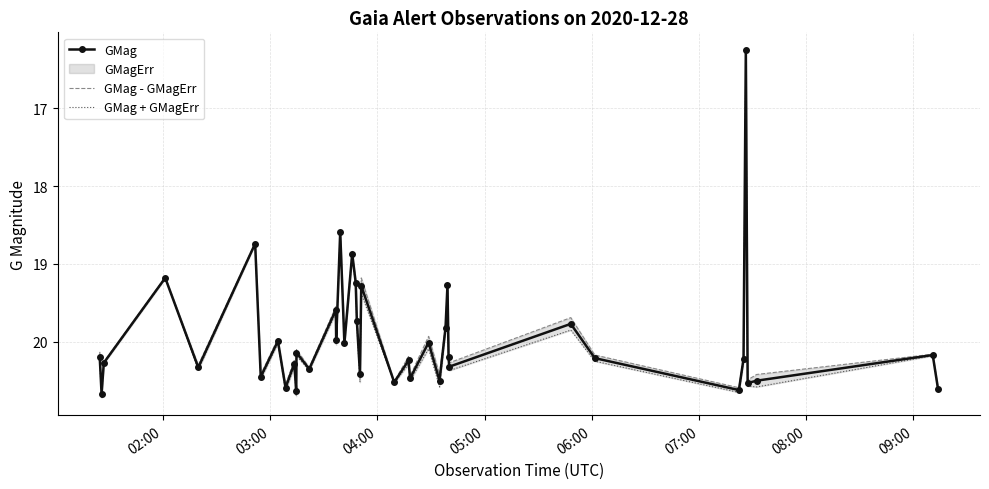

What is the sum of all GMag + GMagErr values?

799.4